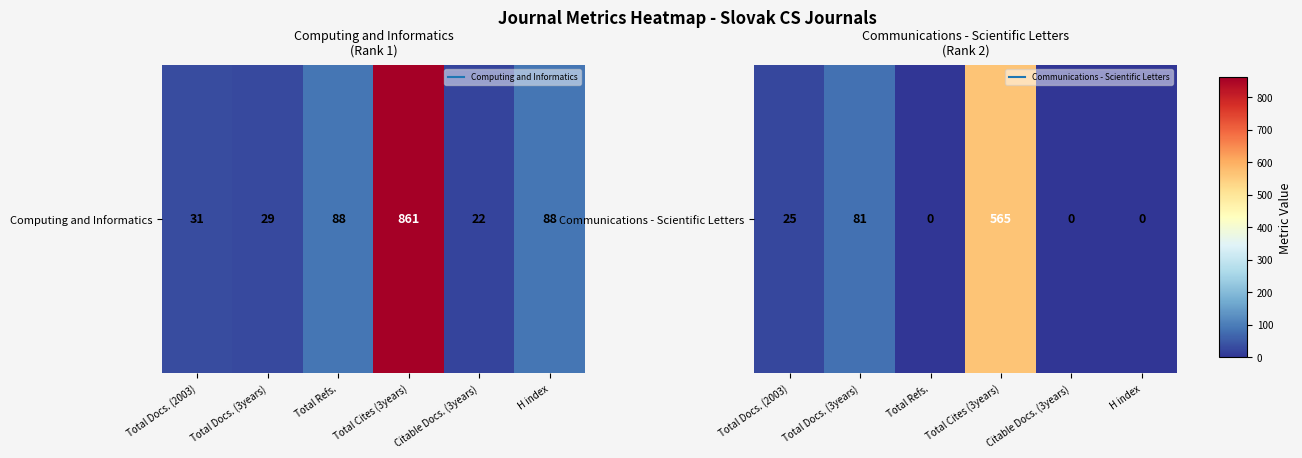

What is the difference between the maximum and second lowest values?

565